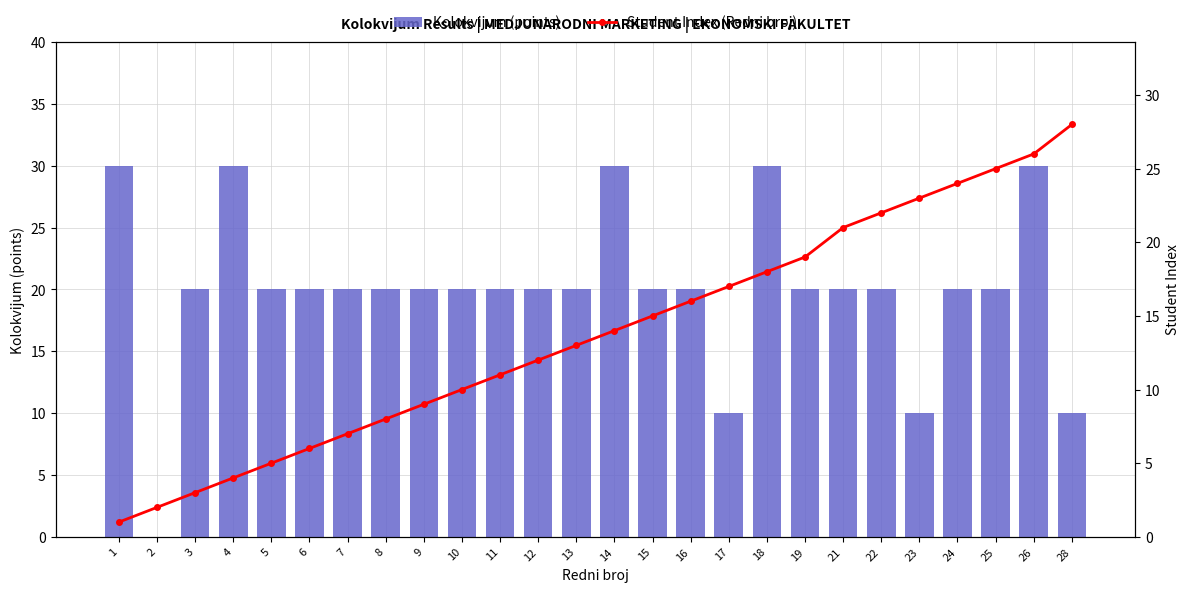

What are all the series names shown in the legend?

Kolokvijum (points), Student Index (Redni broj)